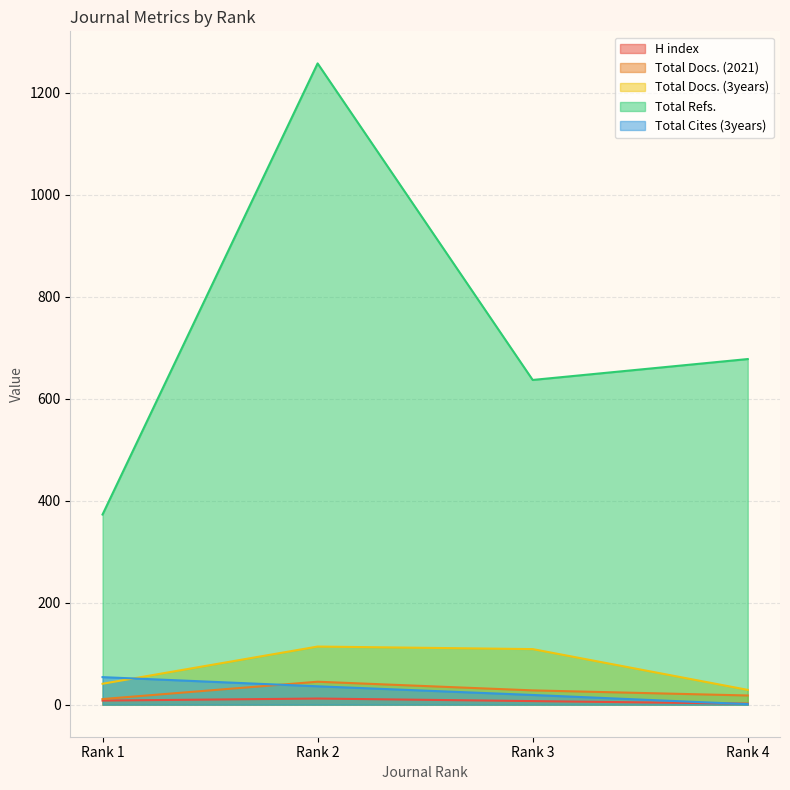

At how many categories does at least one series exceed 1245?

1